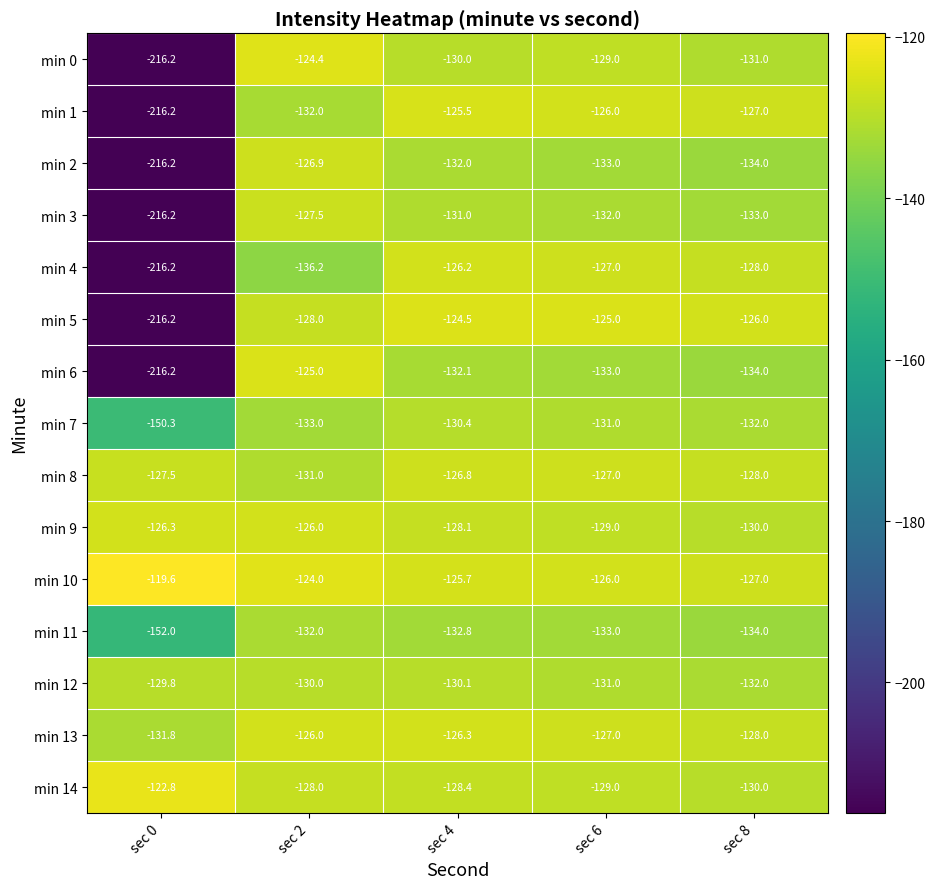

Which series has the largest total across all categories?

min 10